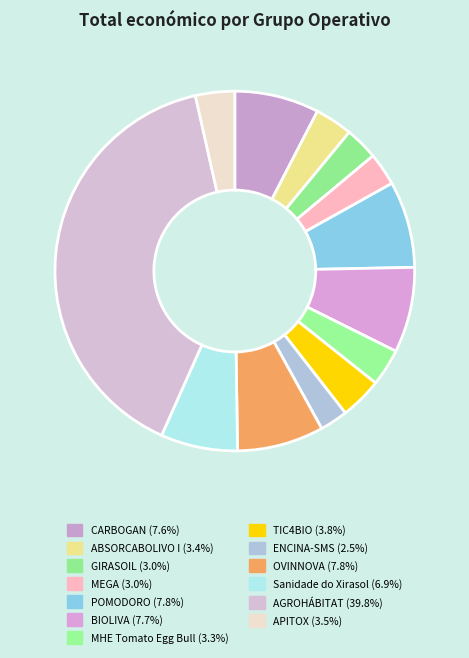

Rank the categories by value from lowest to highest.

ENCINA-SMS, MEGA, GIRASOIL, MHE Tomato Egg Bull, ABSORCABOLIVO I, APITOX, TIC4BIO, Sanidade do Xirasol, CARBOGAN, BIOLIVA, POMODORO, OVINNOVA, AGROHÁBITAT